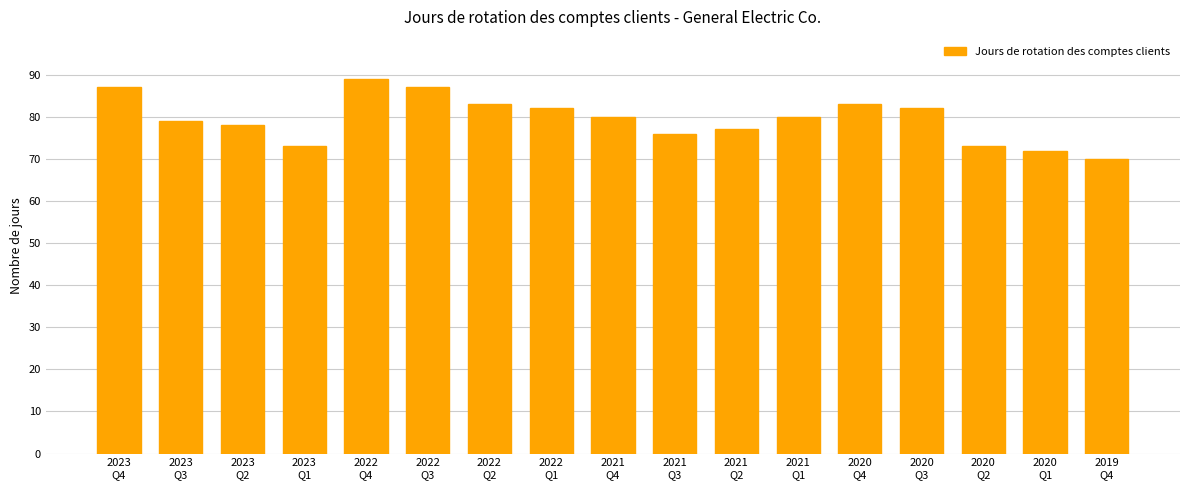

What is the difference between the values at 2022
Q3 and 2020
Q2?

14